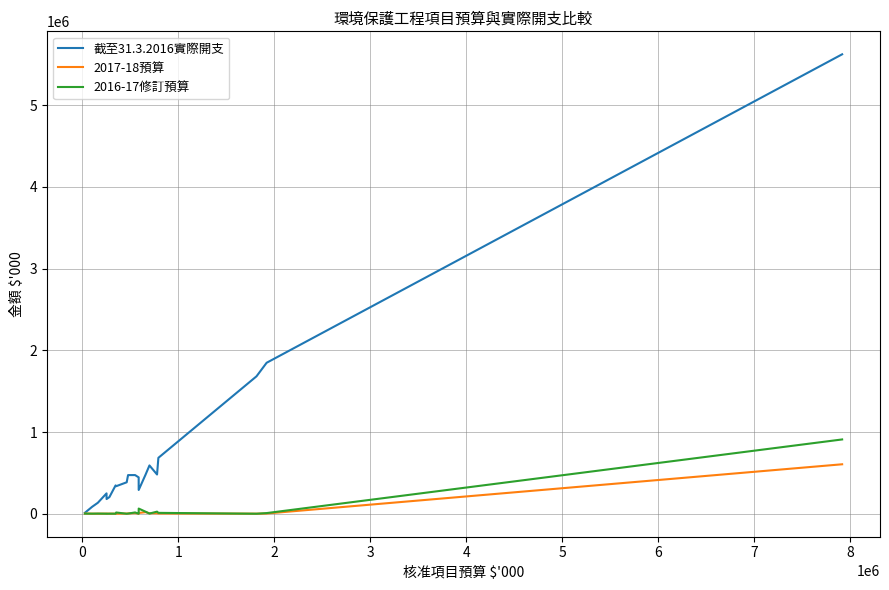

Rank the series by their maximum value, from lowest to highest.

2017-18預算, 2016-17修訂預算, 截至31.3.2016實際開支